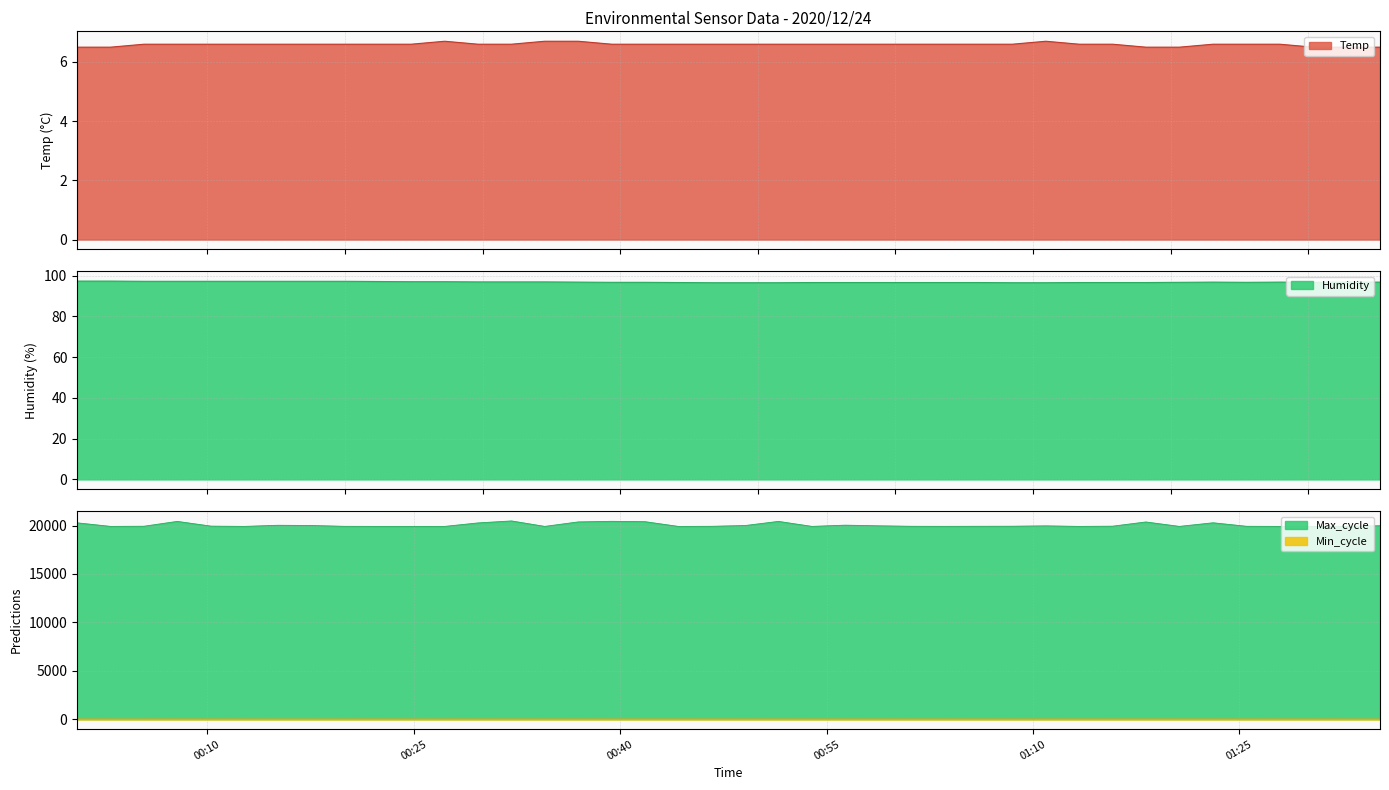

List the series in order of their peak value, highest first.

Max_cycle, Humidity, Min_cycle, Temp